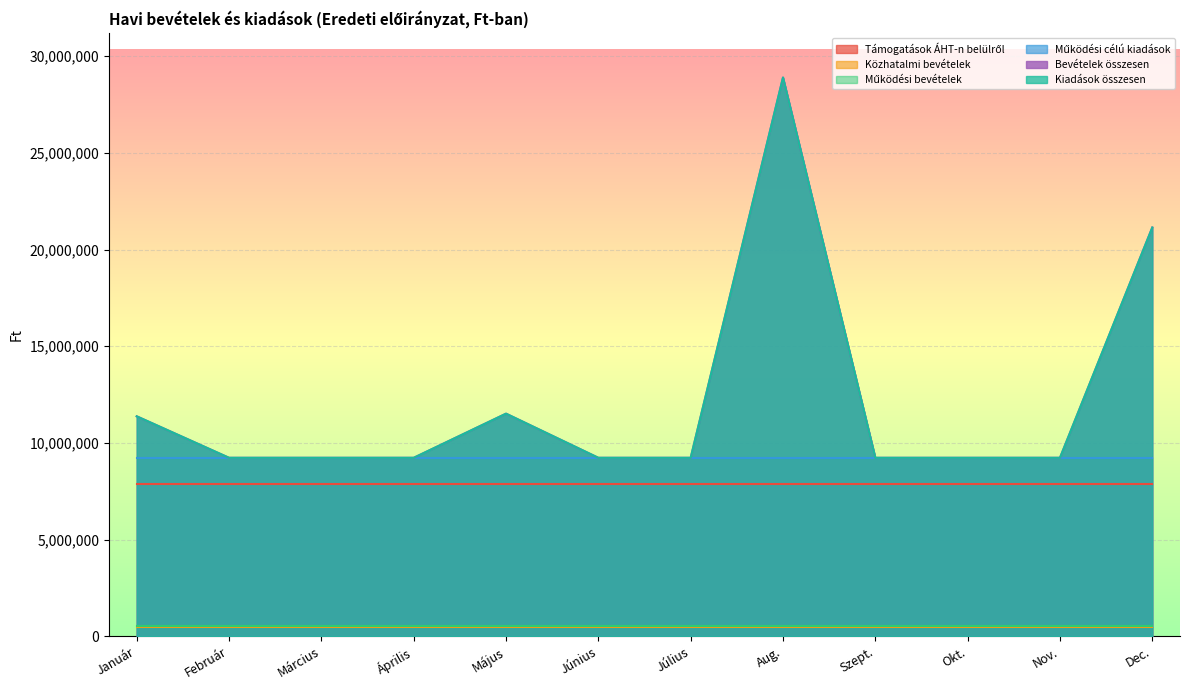

What is the sum of all Közhatalmi bevételek values?

5621814